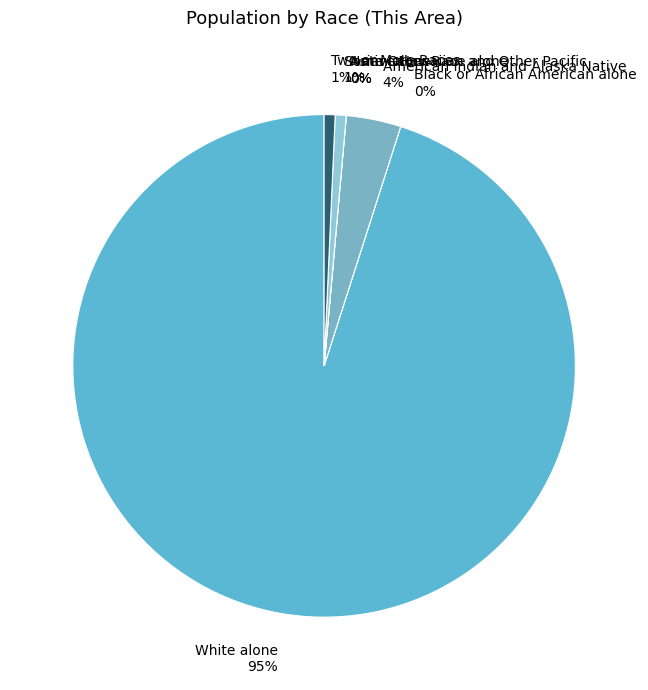

Do Some Other Race alone and Two or More Races together represent more than half of the pie?

No